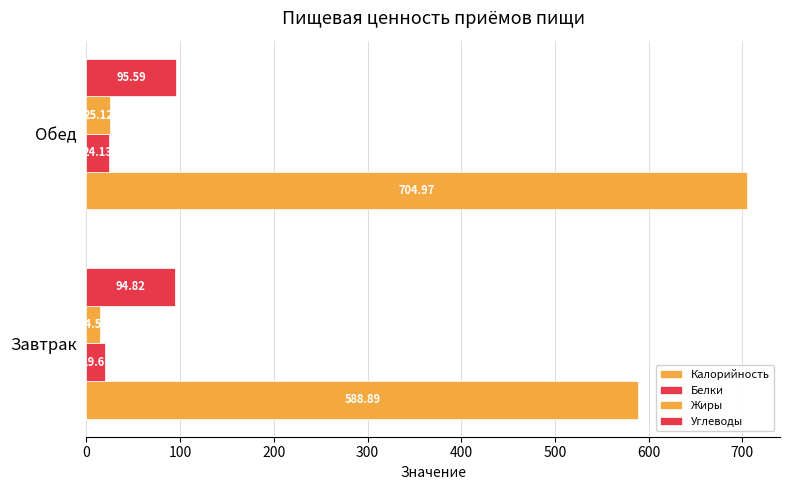

How many values in the Жиры series are below 25?

1